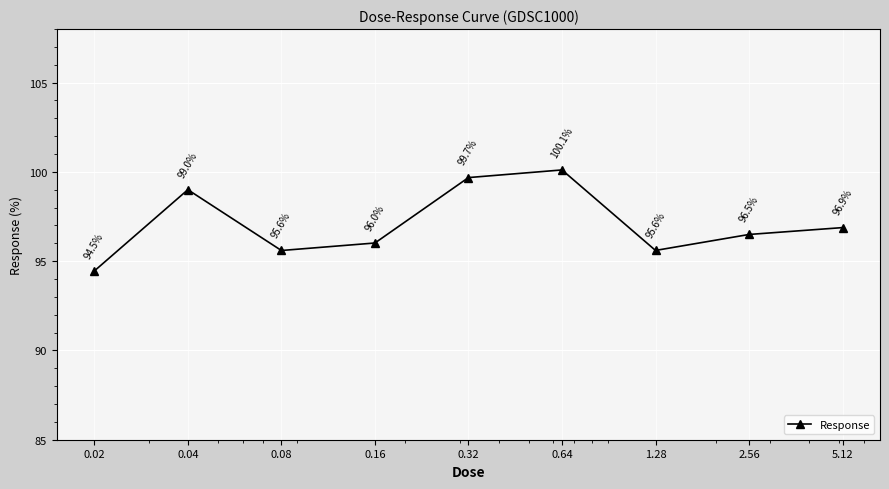

What is the value of the 6th point from the left?

100.1